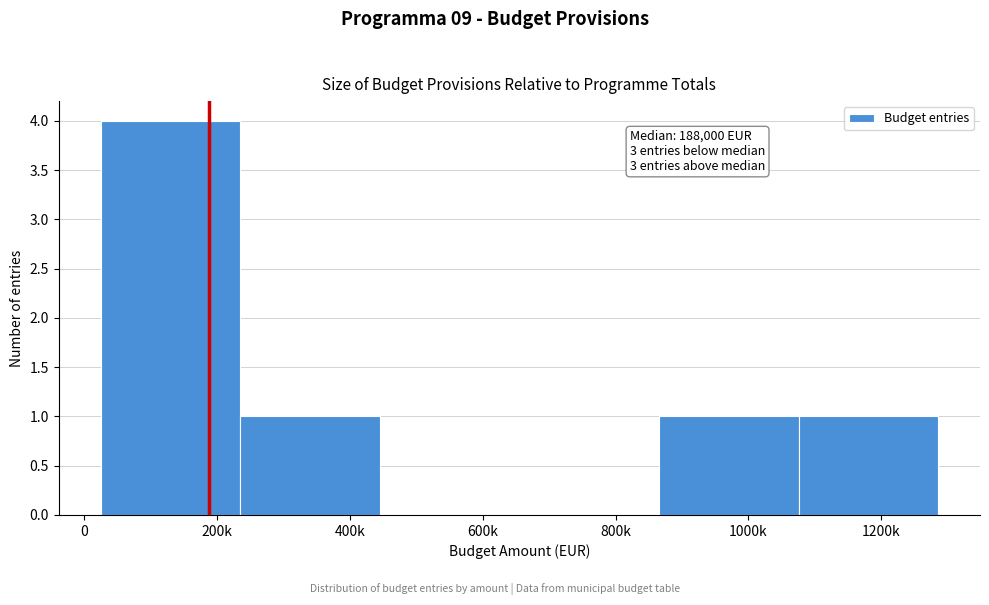

Reading left to right, list all the values displayed in this chart.

200k=4	400k=1	600k=0	800k=0	1000k=1	1200k=1